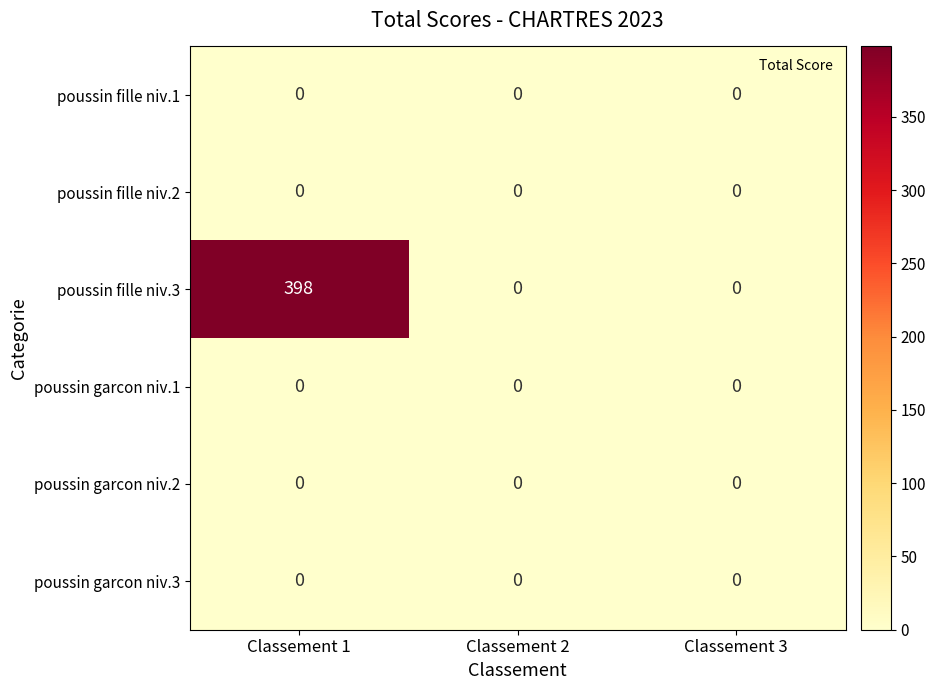

The poussin fille niv.1 series shows 0 at Classement 3. True or false?

True